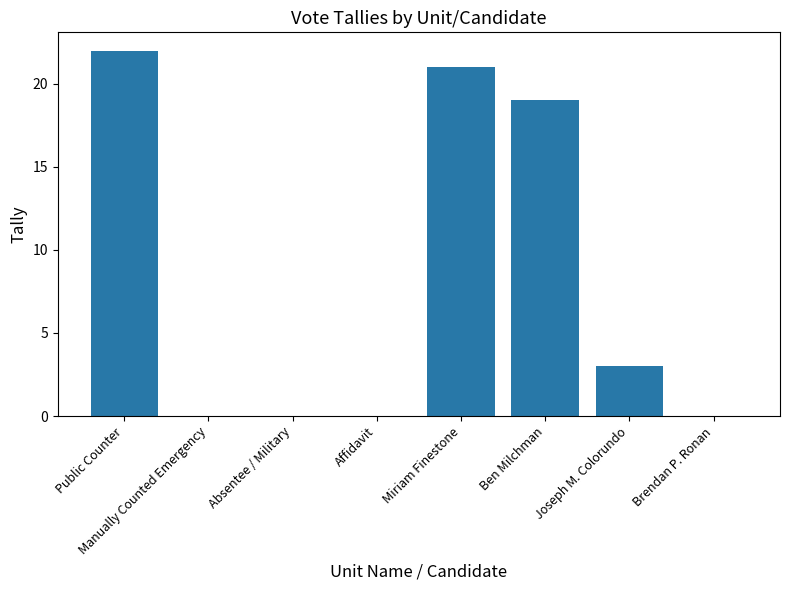

What is the change in value from Manually Counted Emergency to Joseph M. Colorundo?

+3